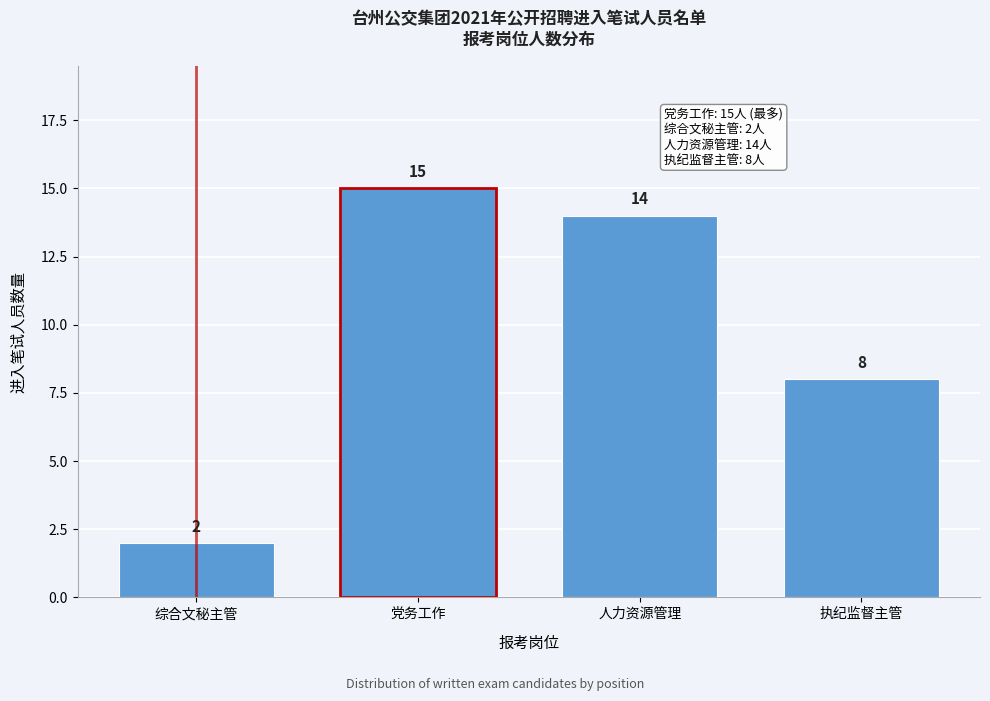

Reading left to right, extract all data points from this chart.

综合文秘主管=2	党务工作=15	人力资源管理=14	执纪监督主管=8